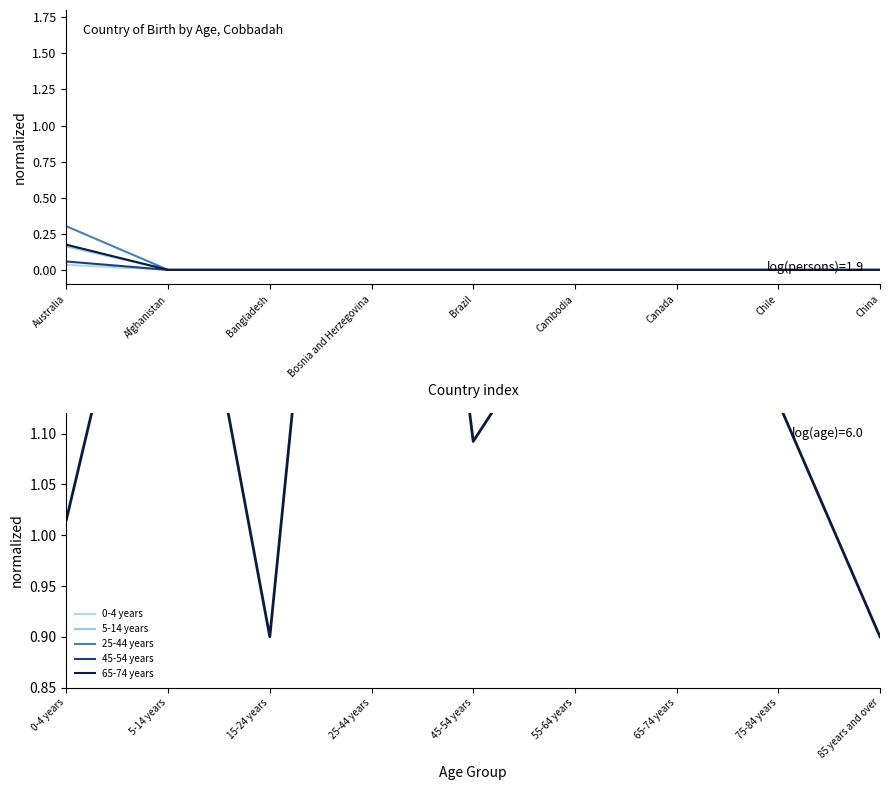

Reading left to right, transcribe all the data shown in this chart.

0-4 years: 0.0	0.0	0.0	0.0	0.0	0.0	0.0	0.0	0.0
5-14 years: 0.2	0.0	0.0	0.0	0.0	0.0	0.0	0.0	0.0
25-44 years: 0.3	0.0	0.0	0.0	0.0	0.0	0.0	0.0	0.0
45-54 years: 0.1	0.0	0.0	0.0	0.0	0.0	0.0	0.0	0.0
65-74 years: 0.2	0.0	0.0	0.0	0.0	0.0	0.0	0.0	0.0
Total (all countries): 1.0	1.4	0.9	1.9	1.1	1.2	1.5	1.1	0.9